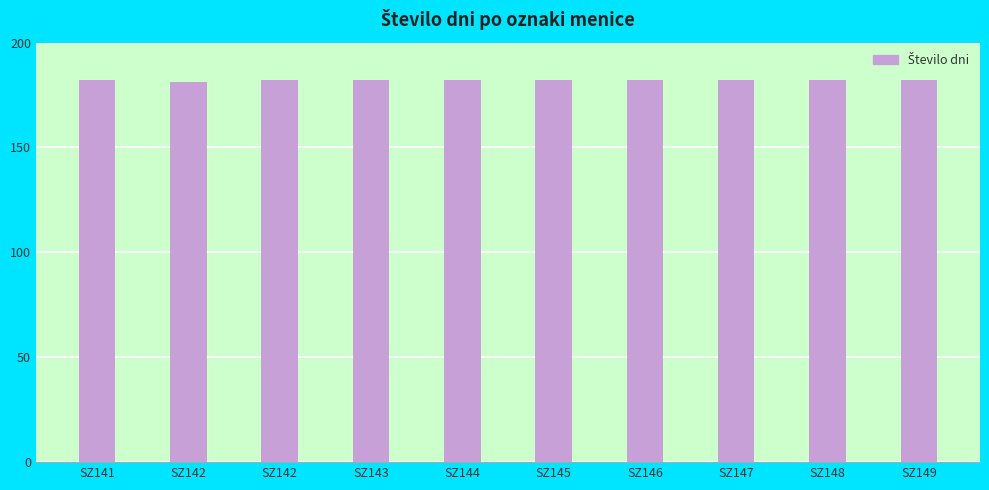

Count the number of categories in the chart.

10